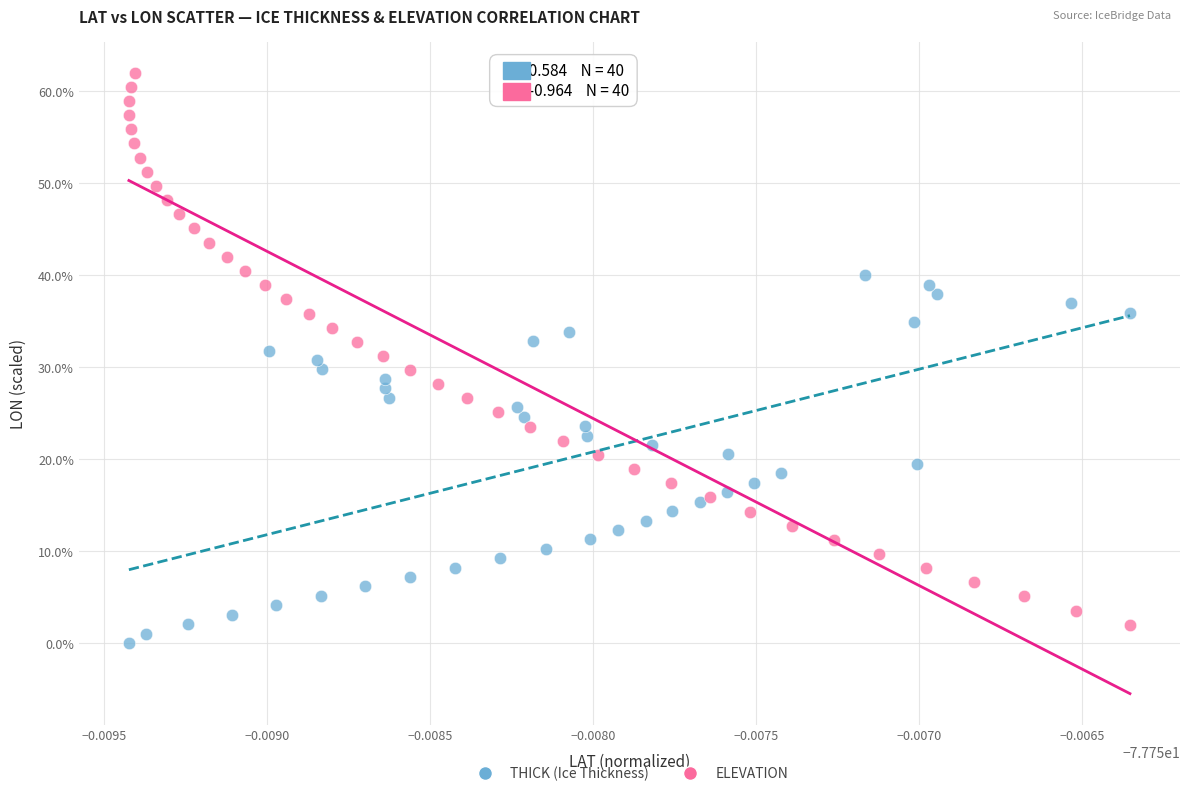

Which series contains the lowest Y value?

THICK (Ice Thickness)